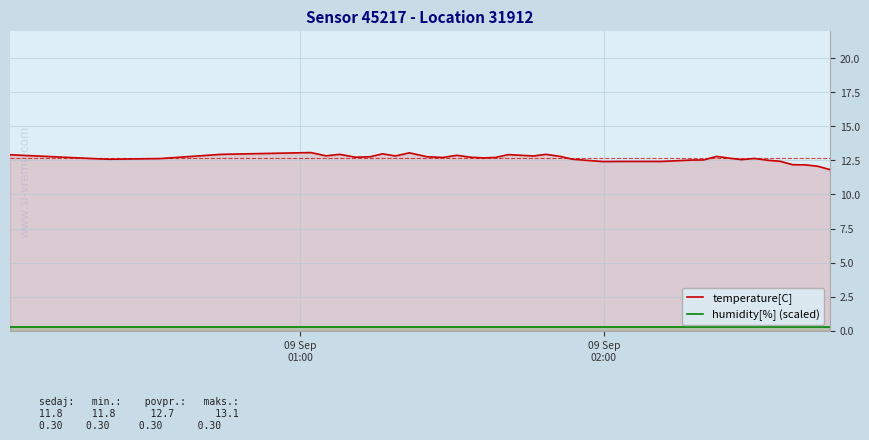

How many lines are shown in the chart?

2